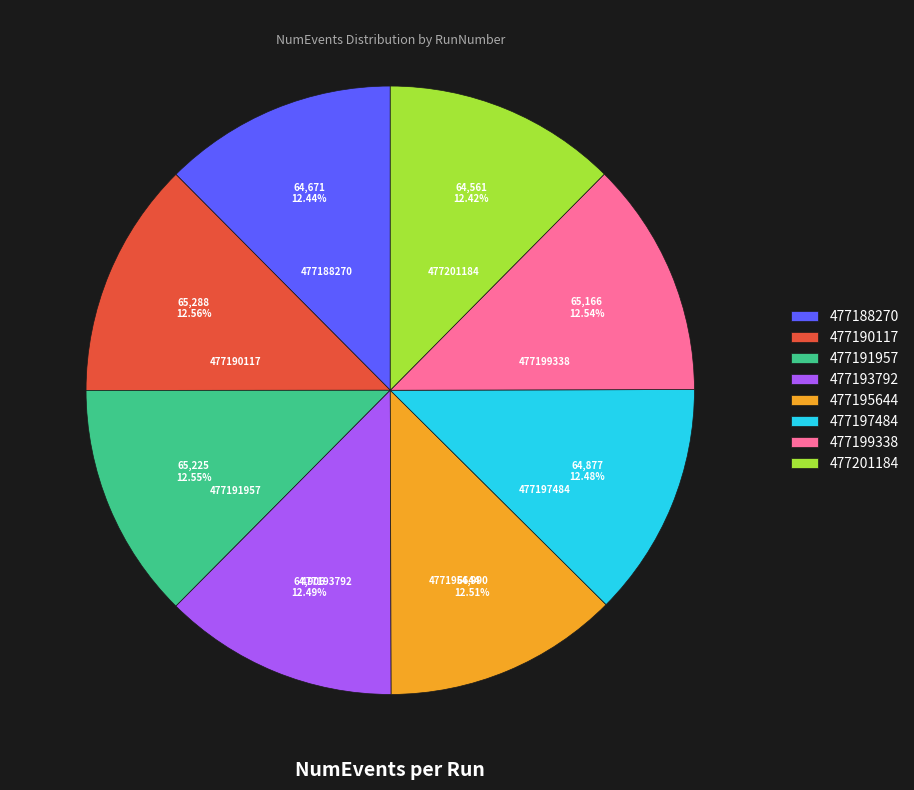

To the nearest percent, what percentage of the pie is 477199338?

13%